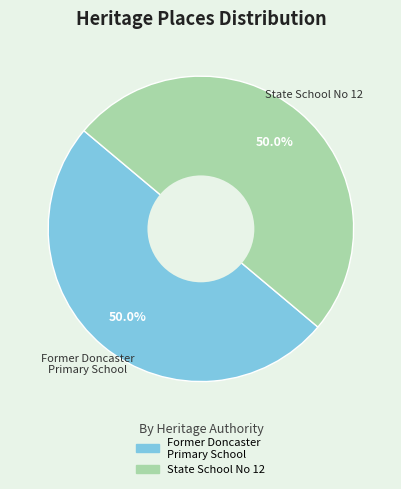

What is the ratio of the value at State School No 12 to the value at Former Doncaster Primary School?

1.0